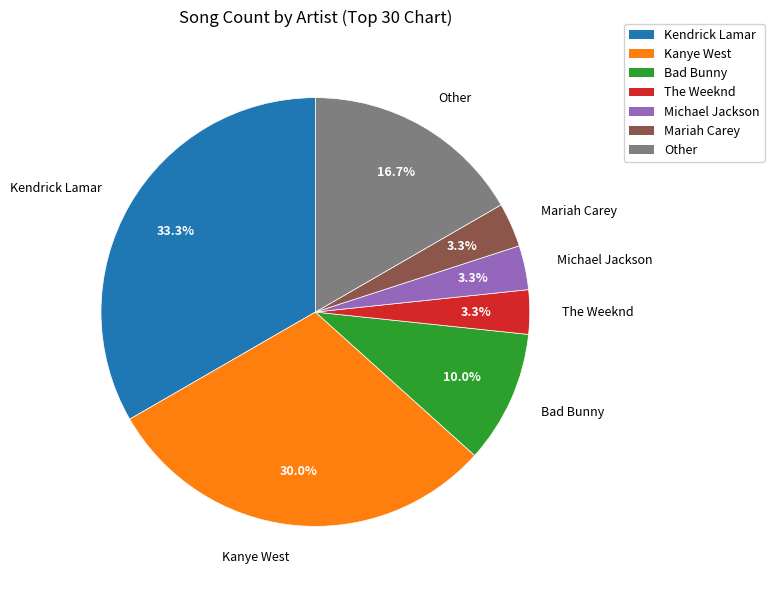

Is there any slice that represents more than half of the pie?

No